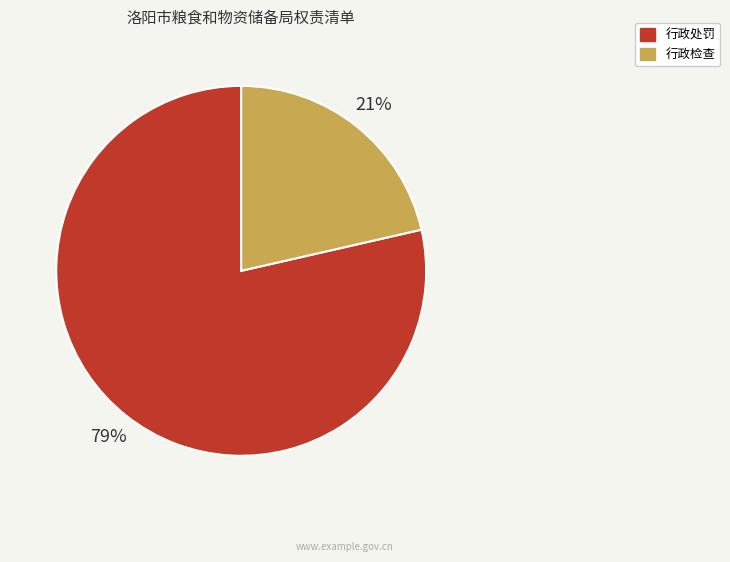

Which category has the biggest portion of the pie?

行政处罚